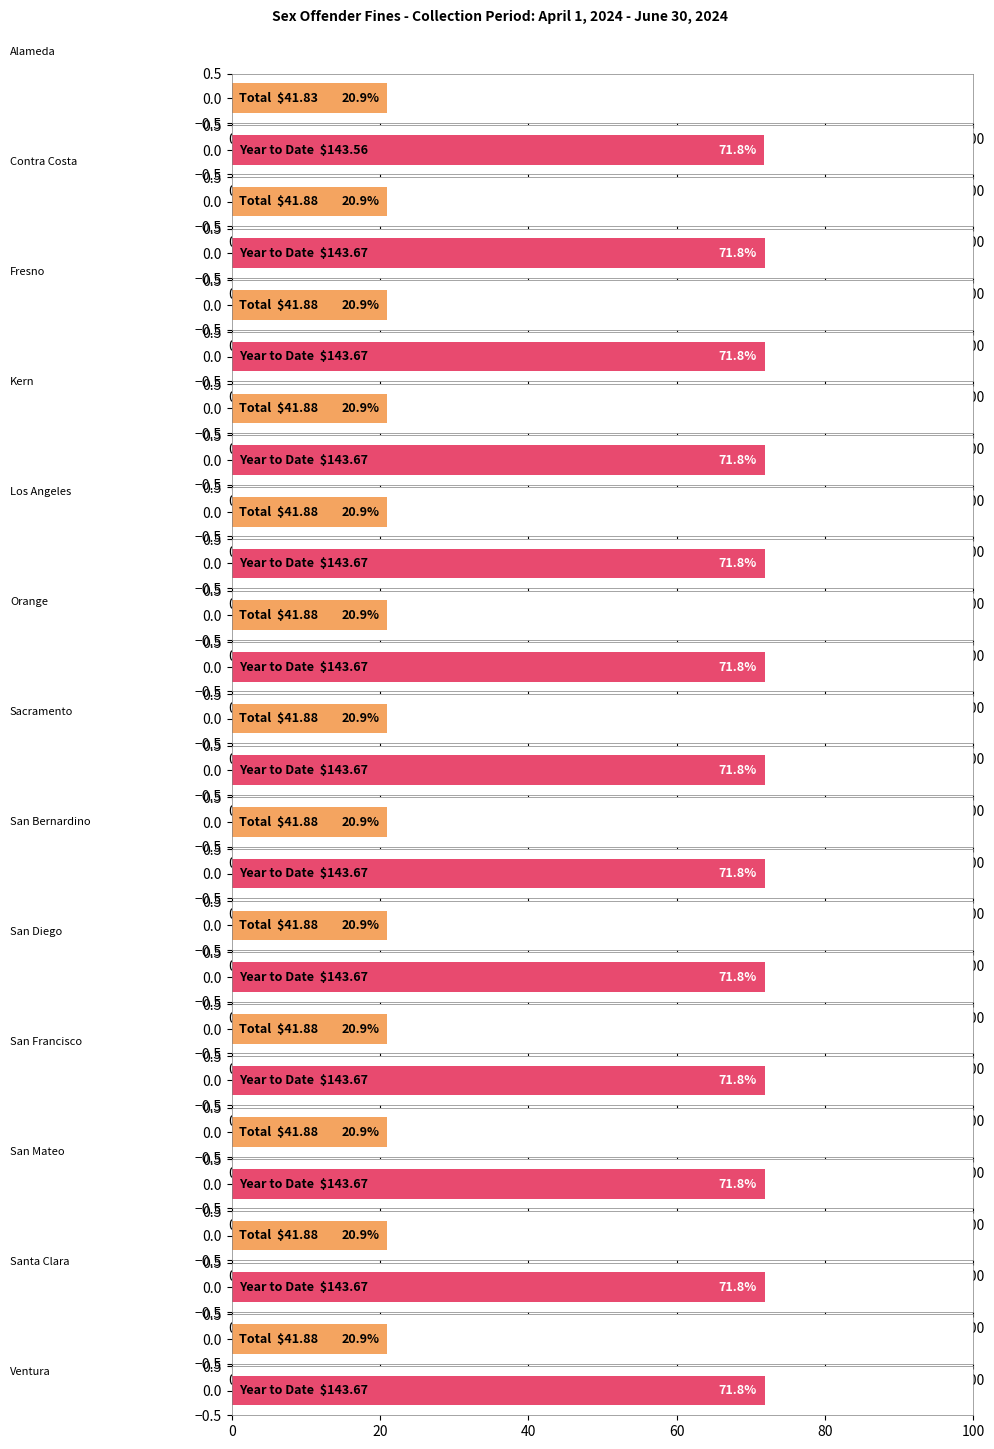

What is the value of the Year to Date bar at the 4th from the left?

143.7